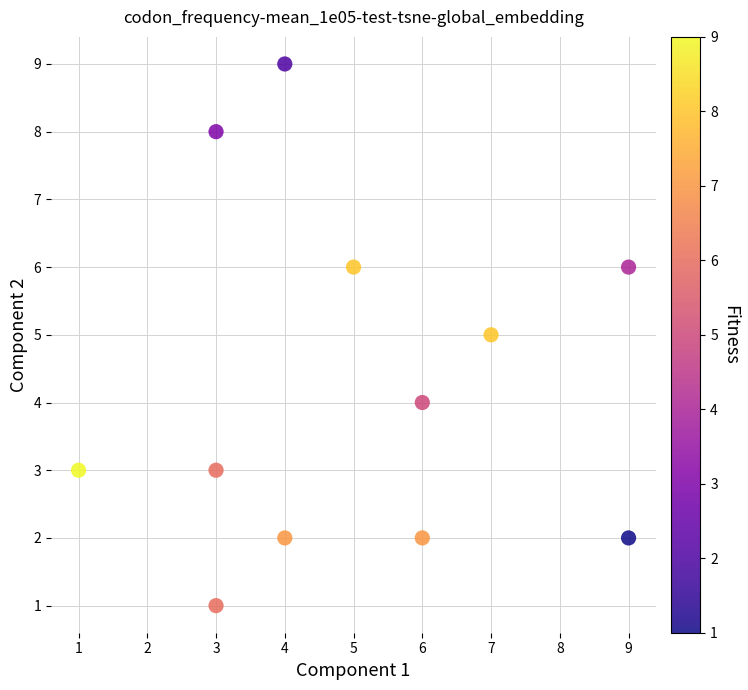

What is the range of Y values (max minus min)?

8